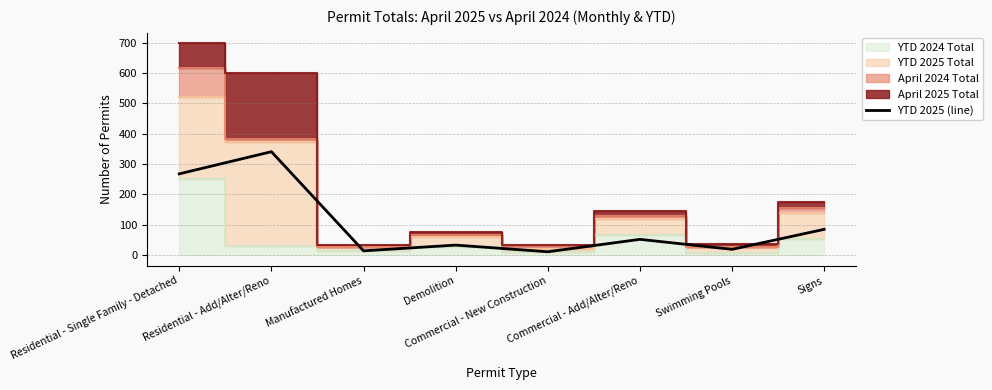

Read the value at Commercial - Add/Alter/Reno, to the nearest 50.

50